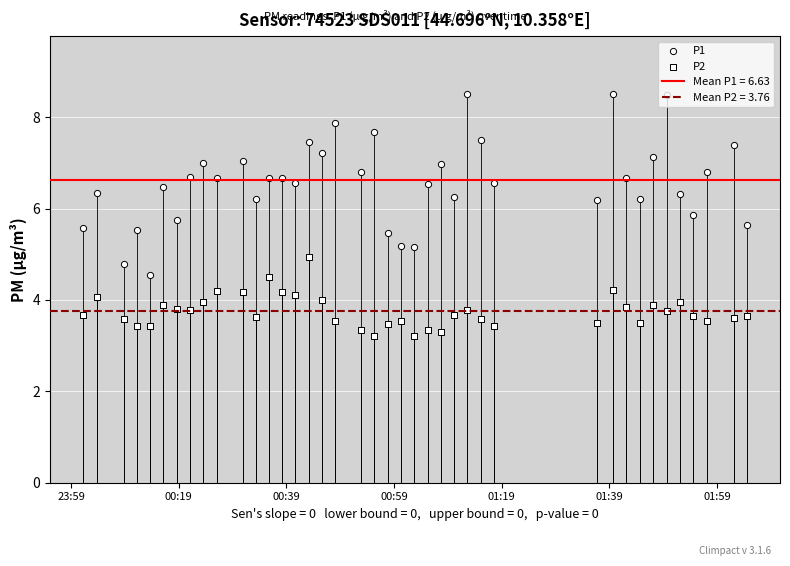

Is the value of P1 at 01:19 greater than the value of P2 at 26?

Yes